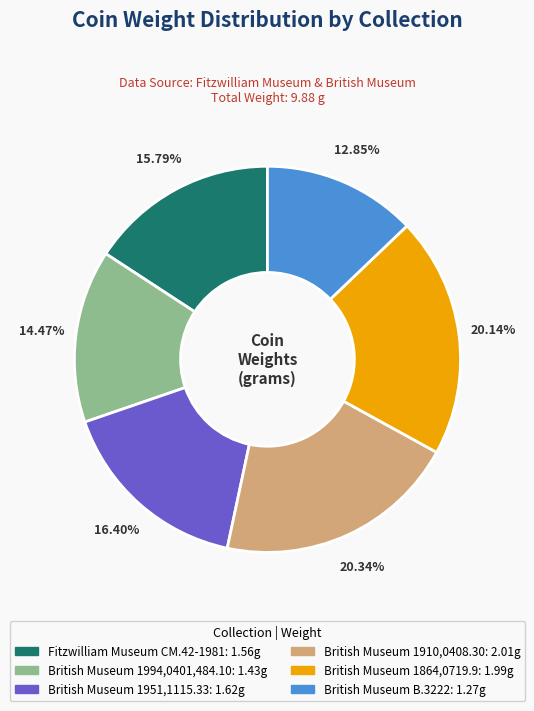

Is there a majority slice in this chart?

No